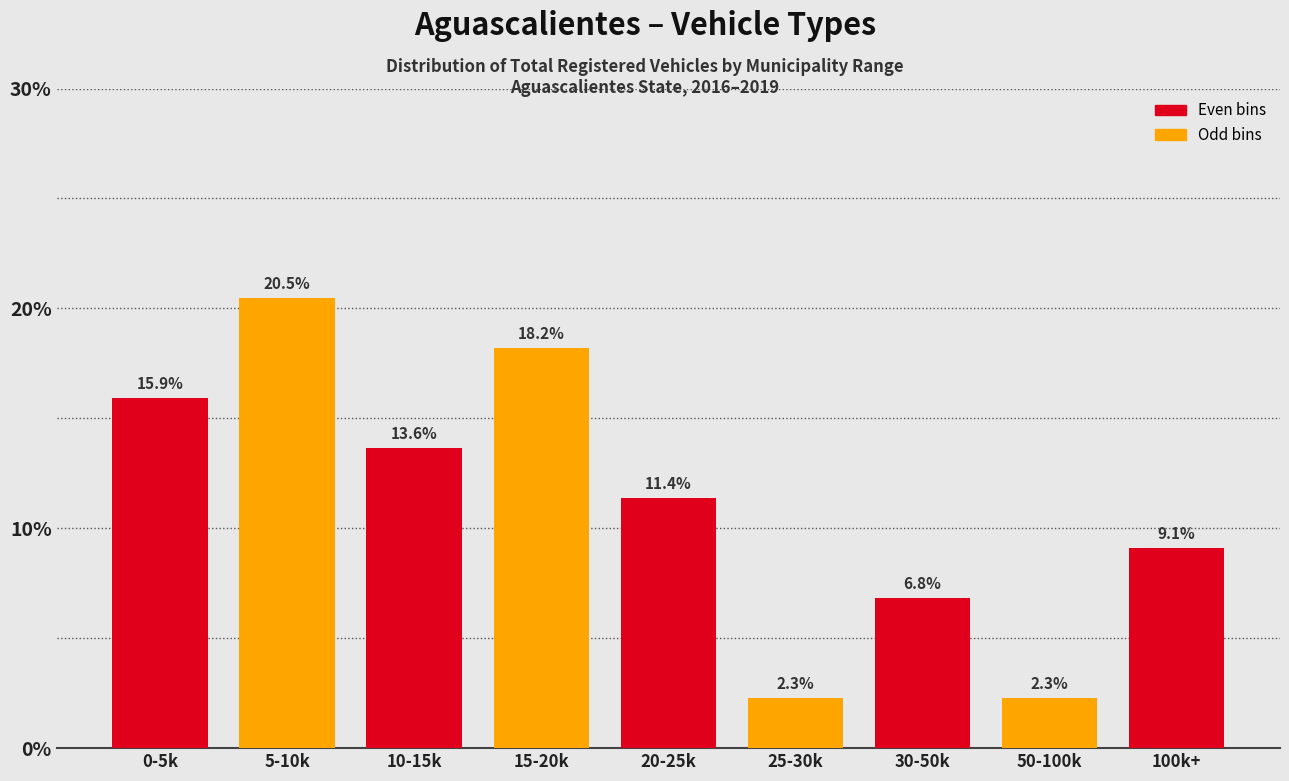

Reading right to left, transcribe all the data shown in this chart.

100k+=9.1	50-100k=2.3	30-50k=6.8	25-30k=2.3	20-25k=11.4	15-20k=18.2	10-15k=13.6	5-10k=20.5	0-5k=15.9